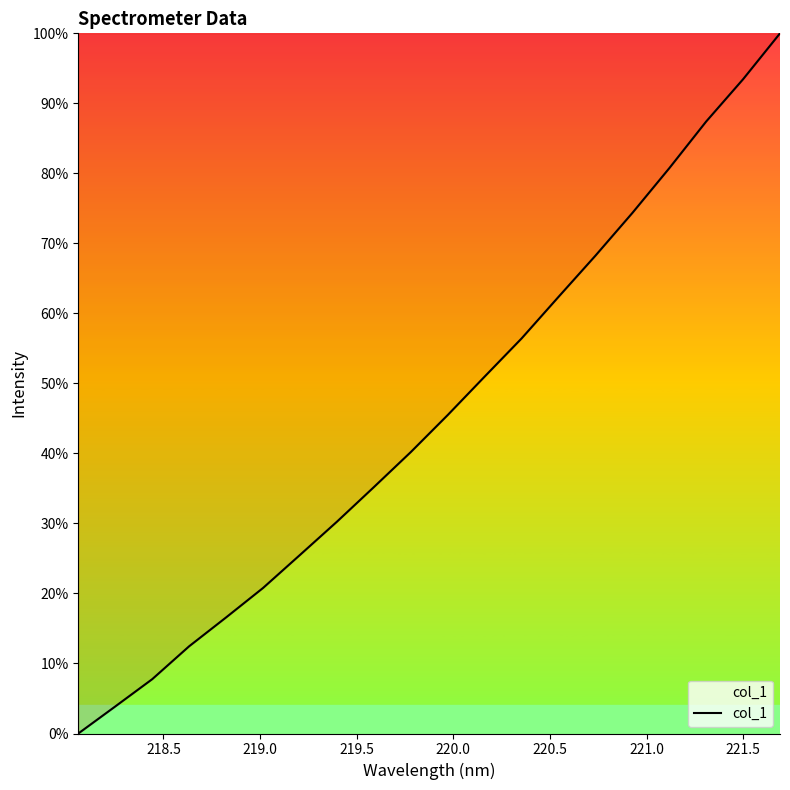

What is the greatest value displayed?

100.0